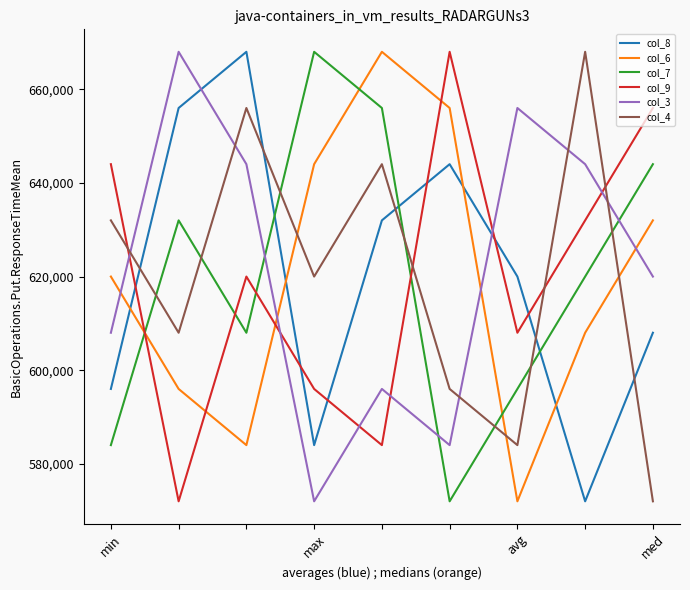

True or false: col_7 has more than 0 points higher than both neighbors.

True